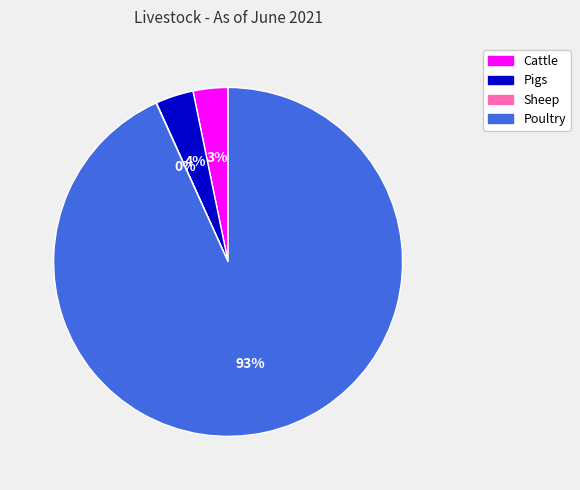

To the nearest percent, what percentage of the pie is Cattle?

3%